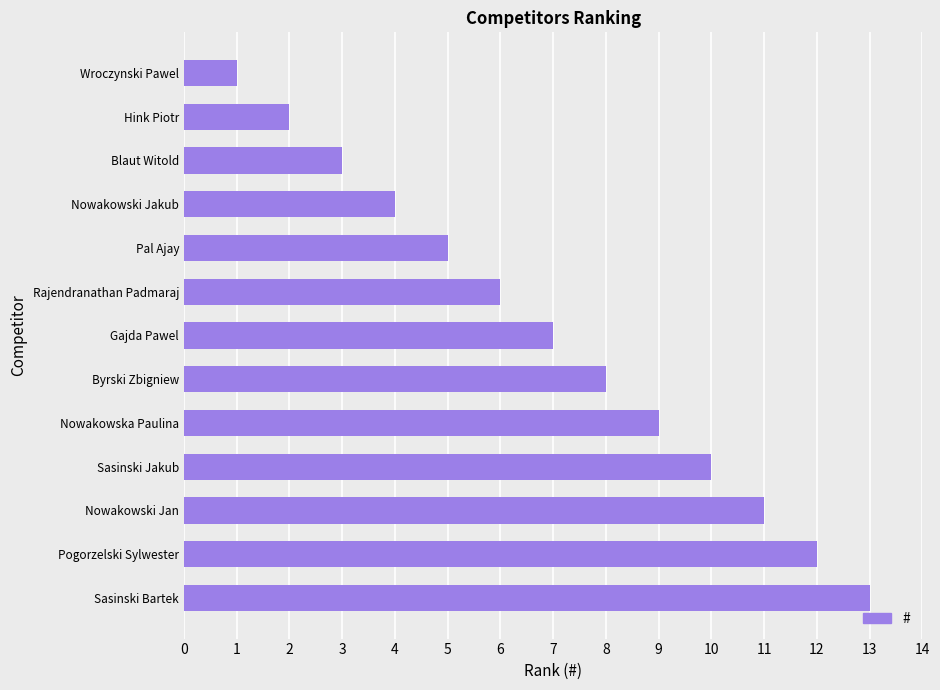

At which category does the chart reach its peak across all series?

Sasinski Bartek